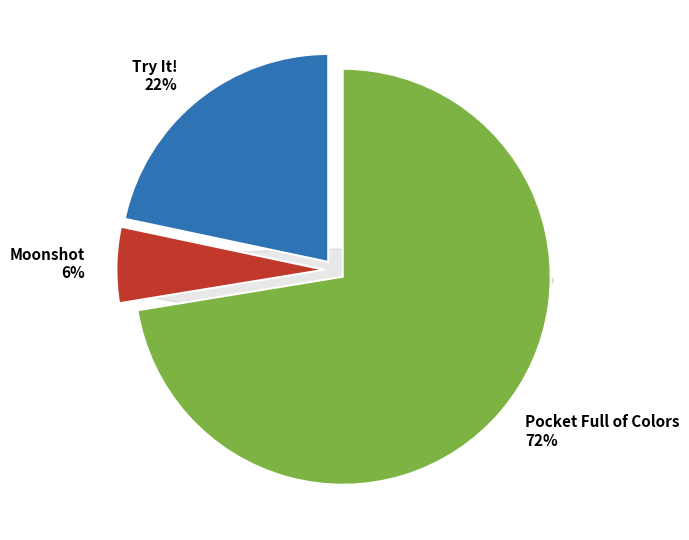

Combined, what portion of the pie is Moonshot and Try It!?

27.6%